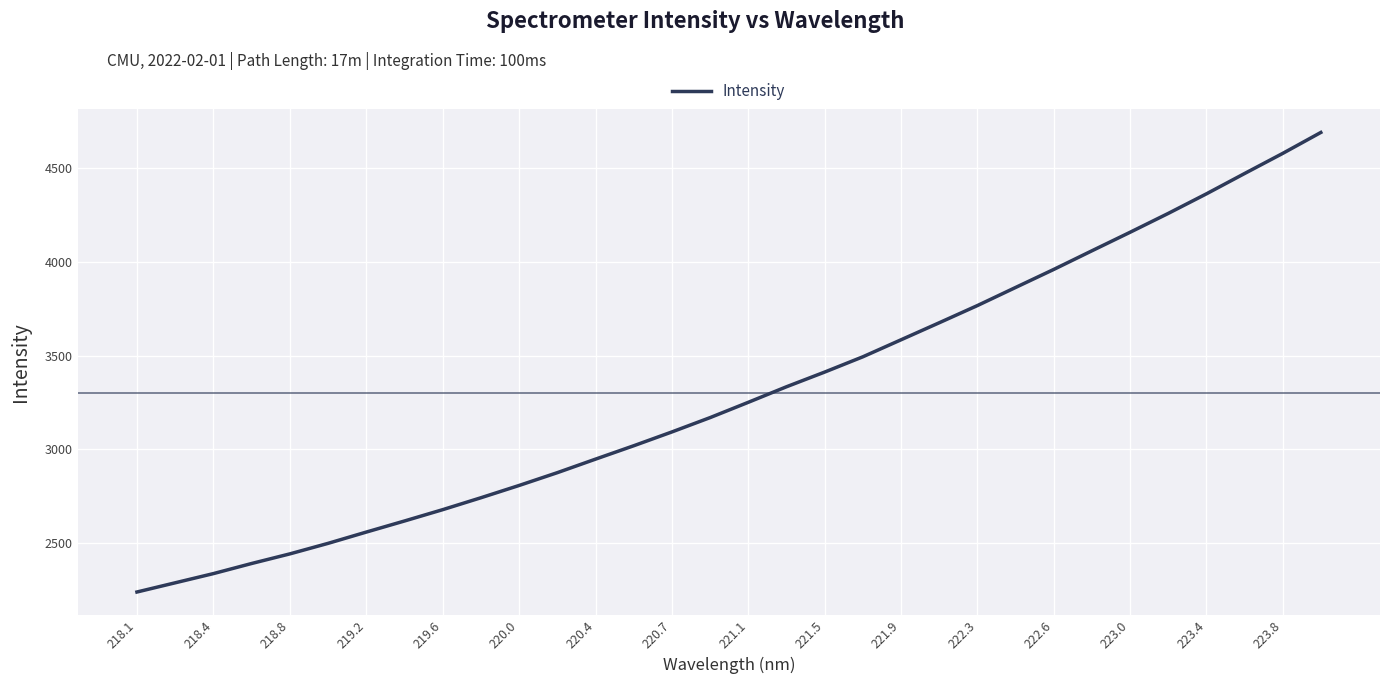

What is the greatest value displayed?

4691.8